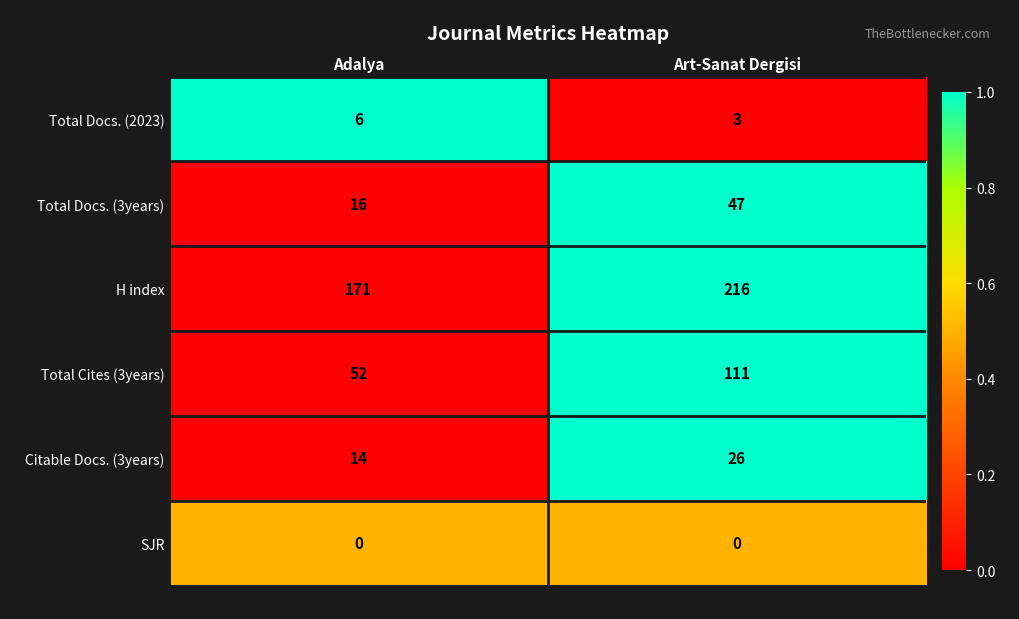

Which series has the largest total across all categories?

H index